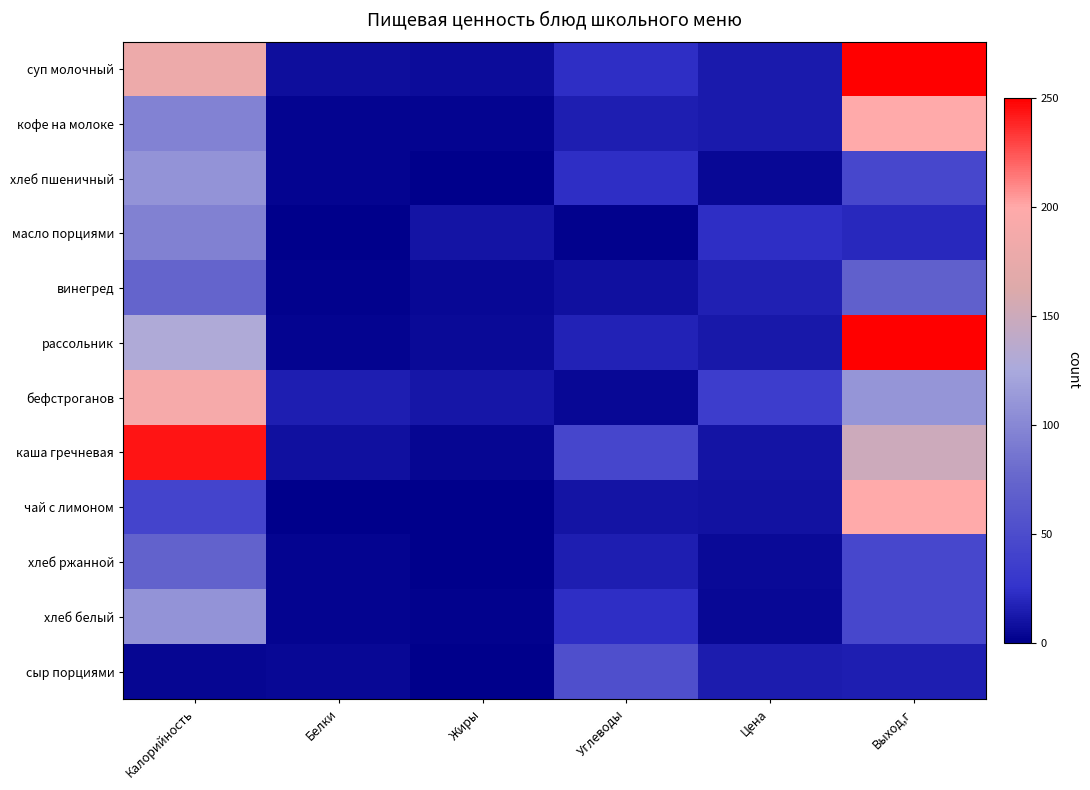

What is the total value across all series at Белки?

47.2